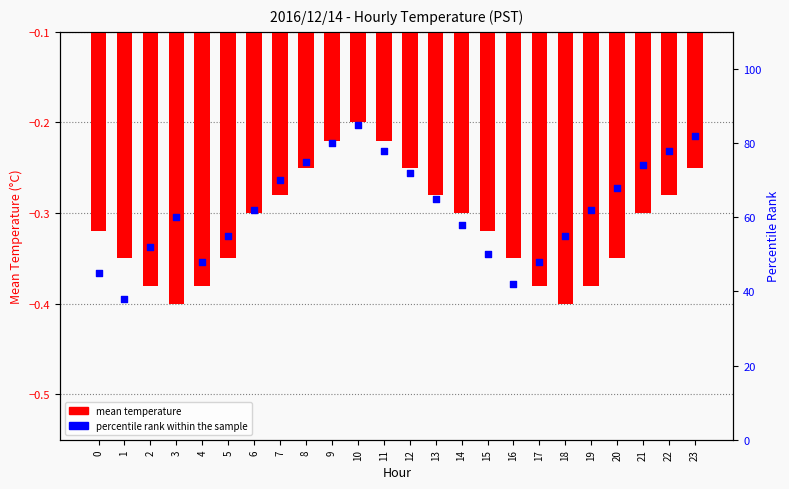

Which series has the largest total across all categories?

percentile rank within the sample